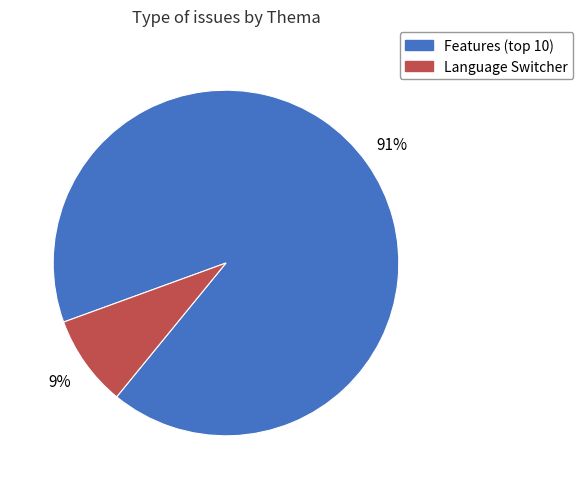

To the nearest percent, what is the average slice percentage?

50%